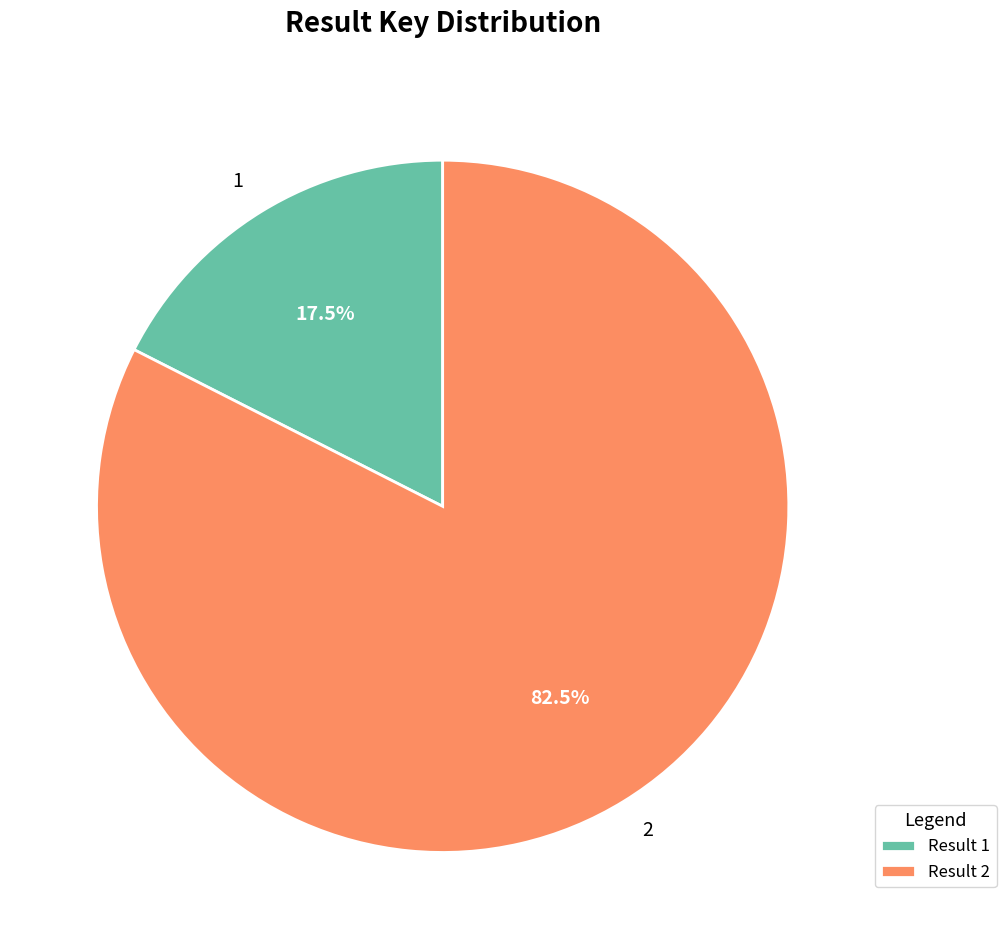

Which category accounts for the majority?

2